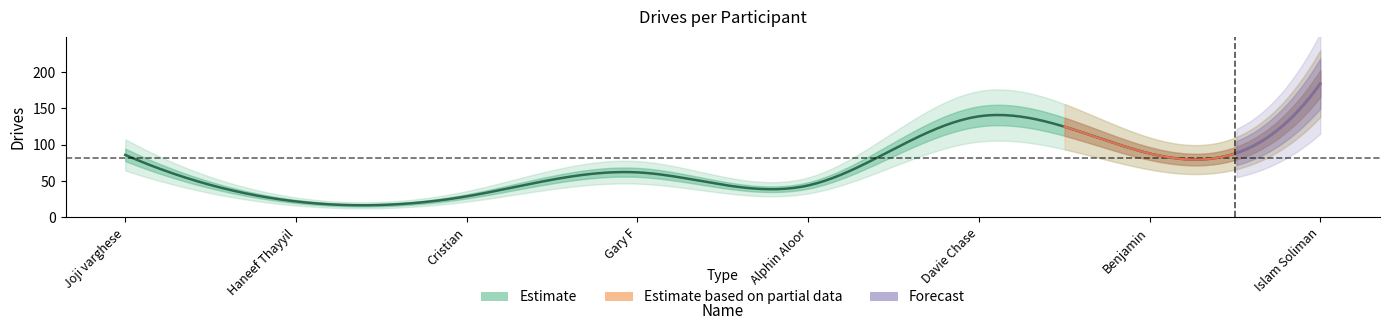

What value does the data have at Joji varghese, to the nearest 10?

90